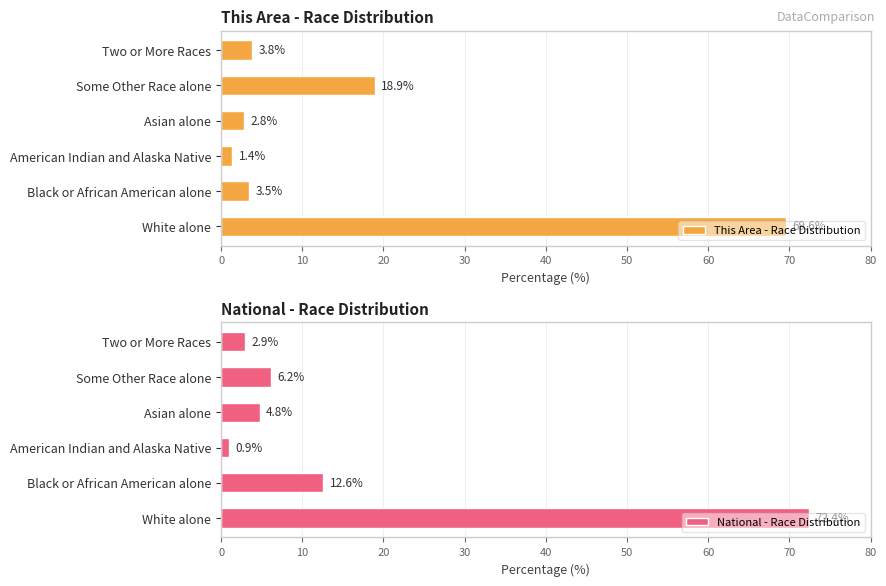

Which series has the widest spread of values?

National - Race Distribution